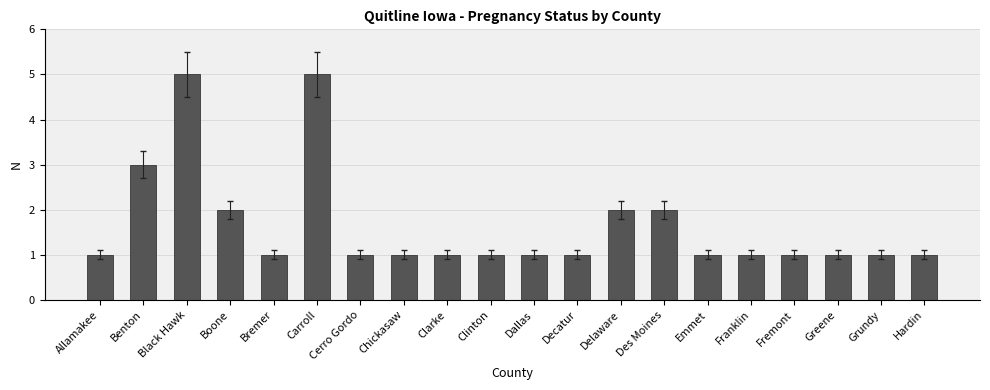

What is the approximate value at Decatur?

1